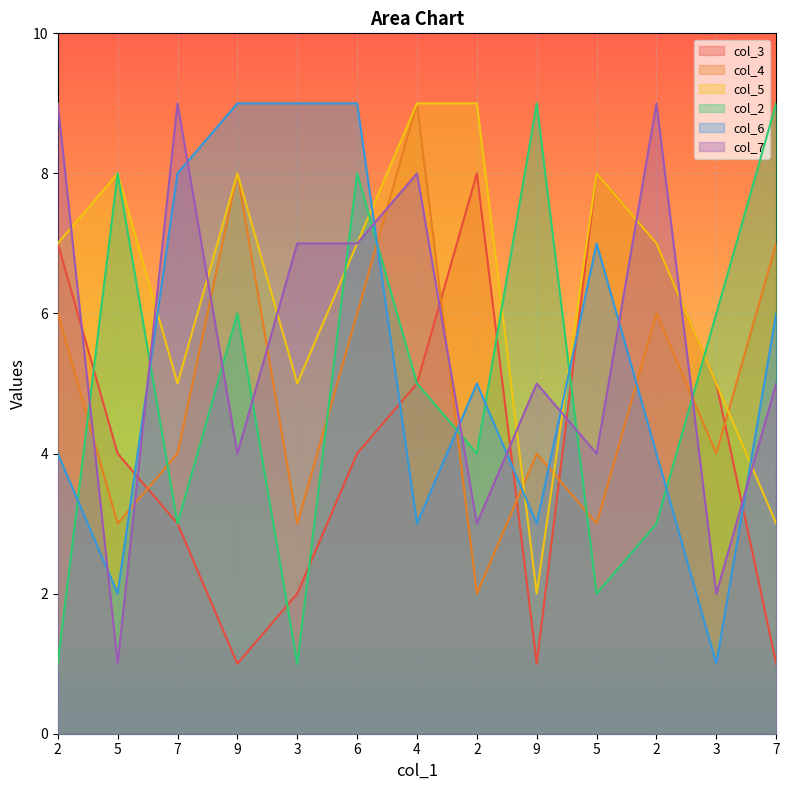

Where is the first local minimum for col_2?

7